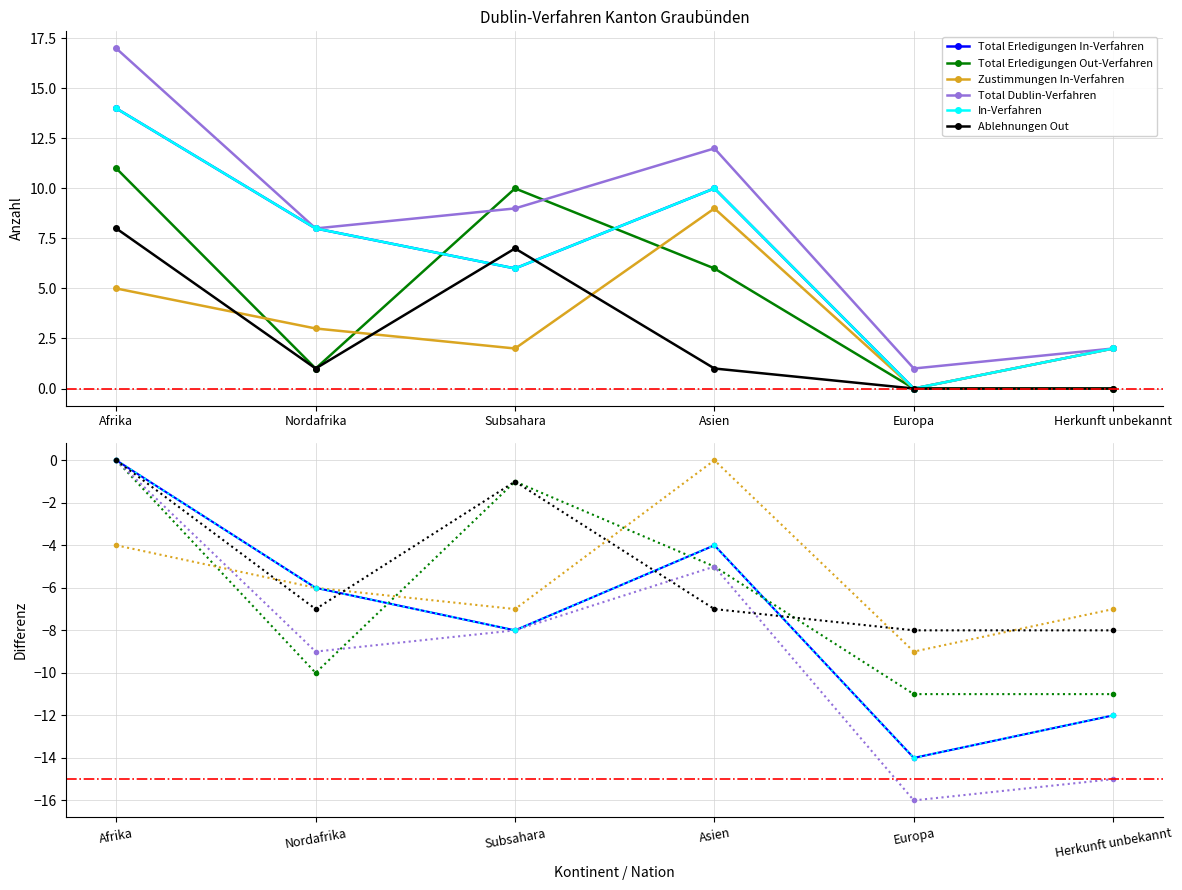

True or false: Zustimmungen In-Verfahren has more than 0 points higher than both neighbors.

True